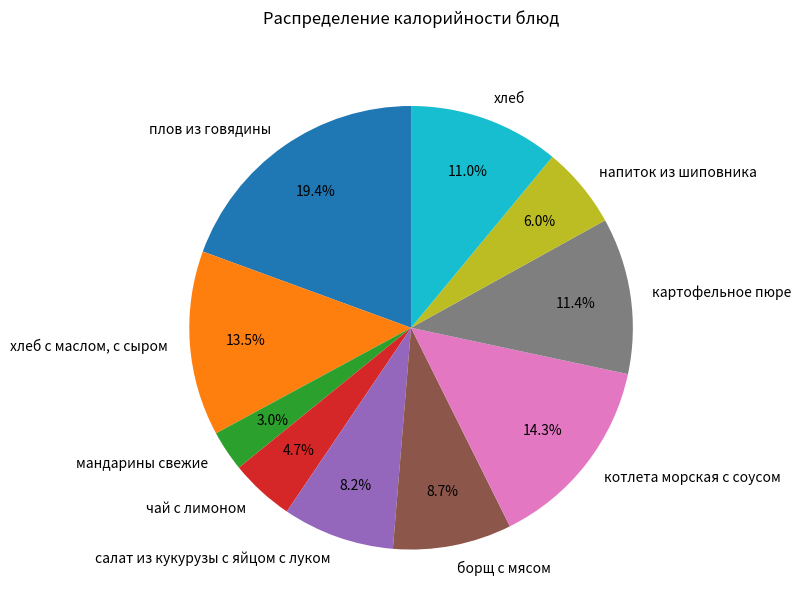

What percentage is NOT represented by картофельное пюре?

88.6%